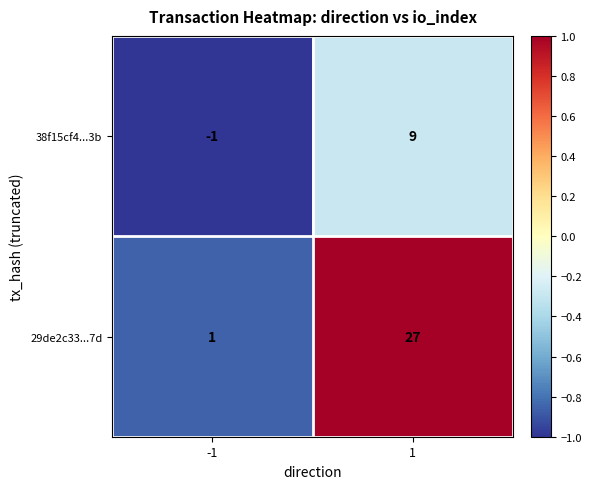

Which series has the widest spread of values?

29de2c33...7d